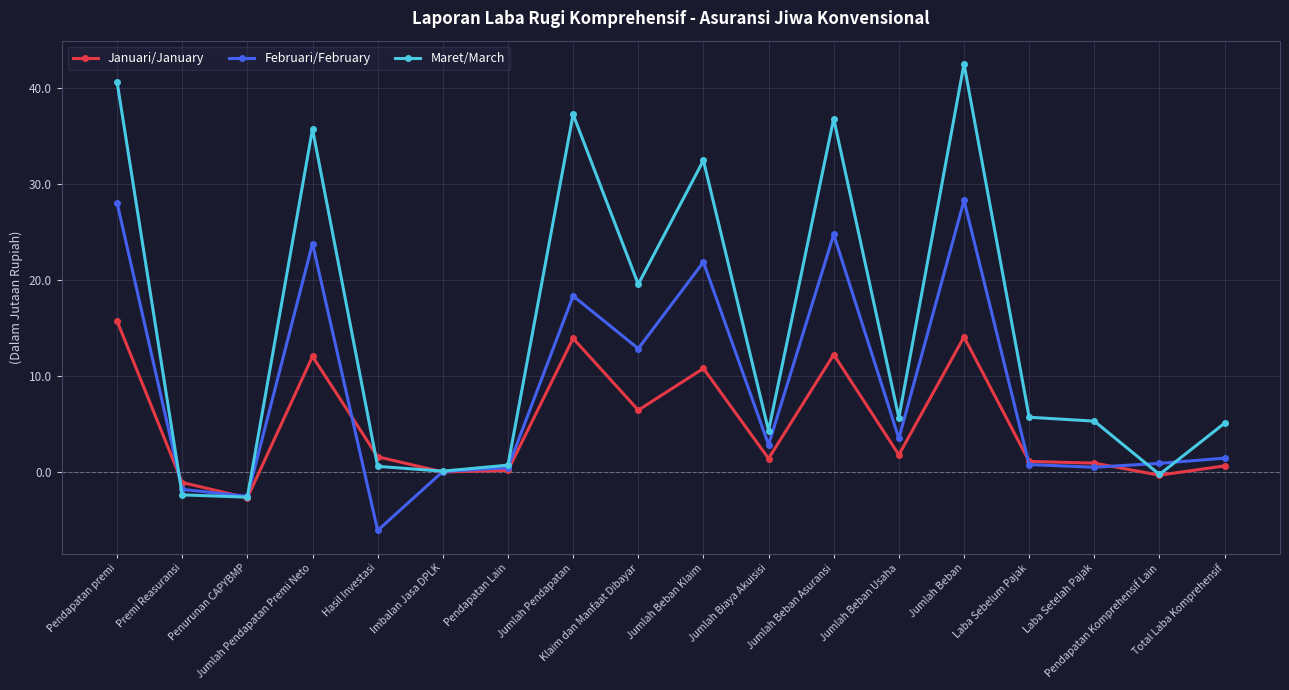

The Februari/February series shows 1427794.9 at Laba Sebelum Pajak. True or false?

False